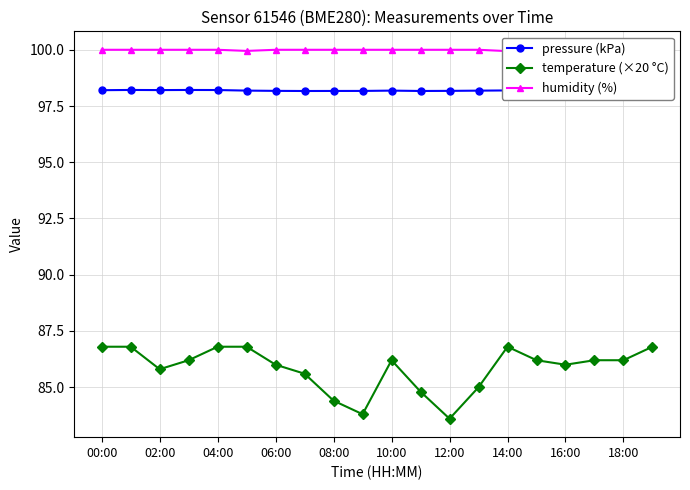

At which category does temperature (×20 °C) reach its first local valley?

02:00